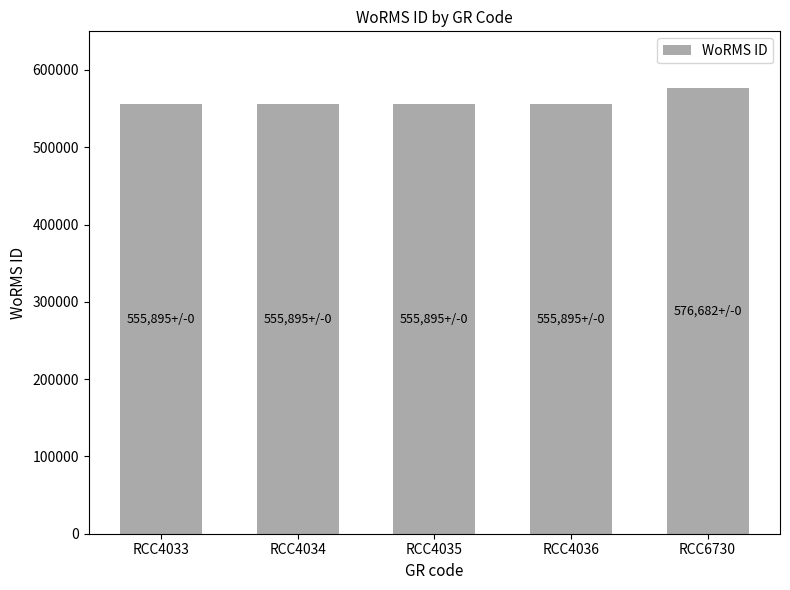

Reading left to right, transcribe all the data shown in this chart.

555895	555895	555895	555895	576682